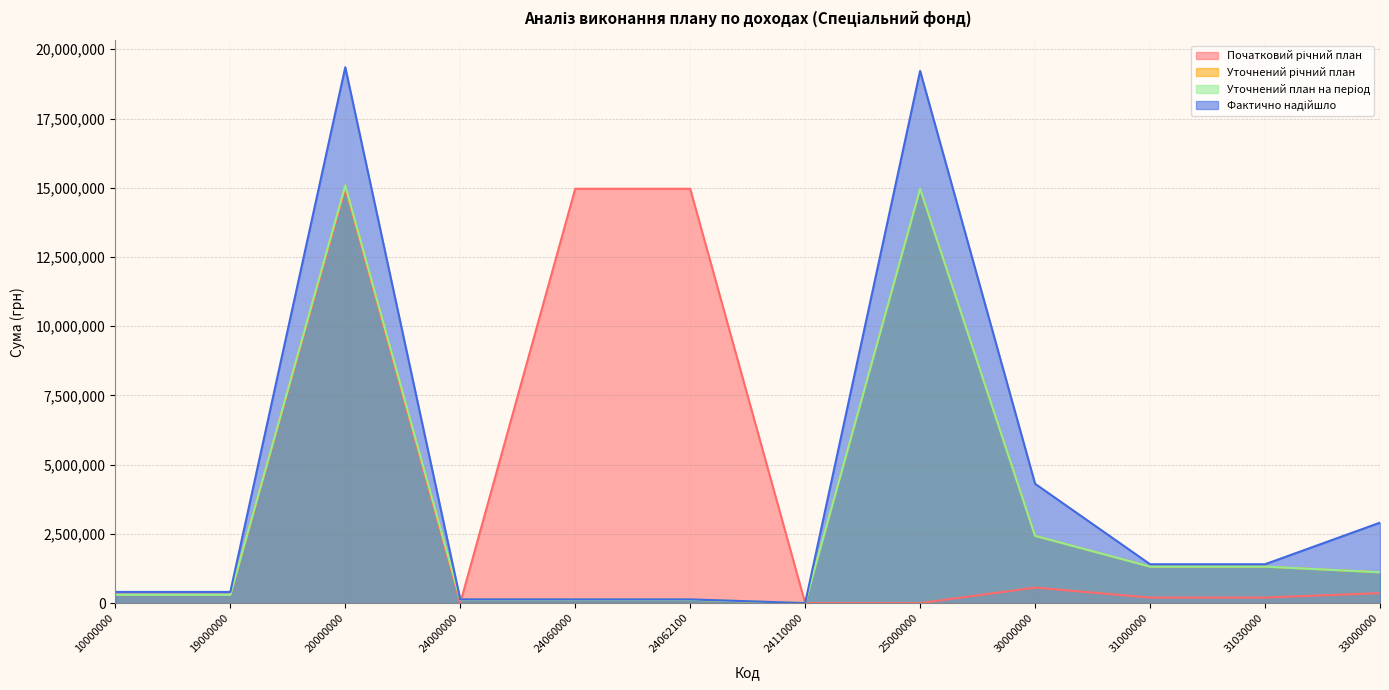

Which series has the largest range (max minus min)?

Фактично надійшло